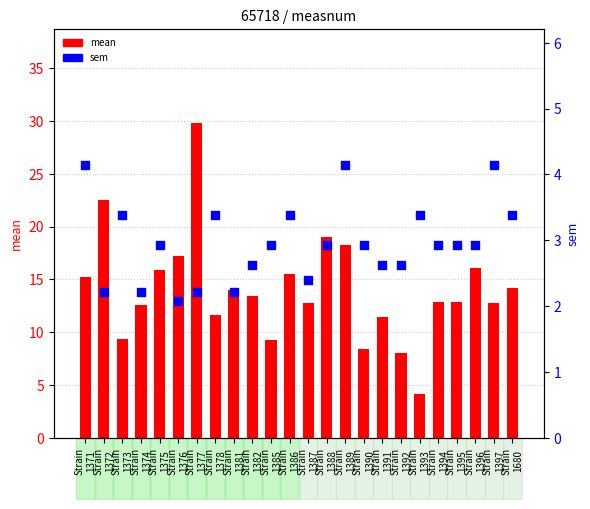

At how many categories does at least one series exceed 3?

24